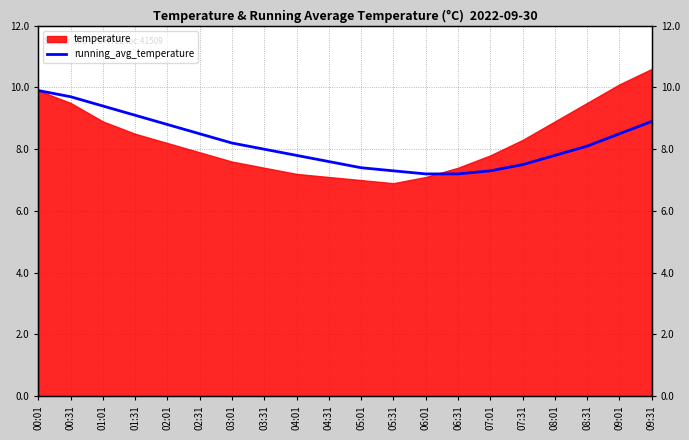

The value at 04:31 is 2.4. True or false?

False